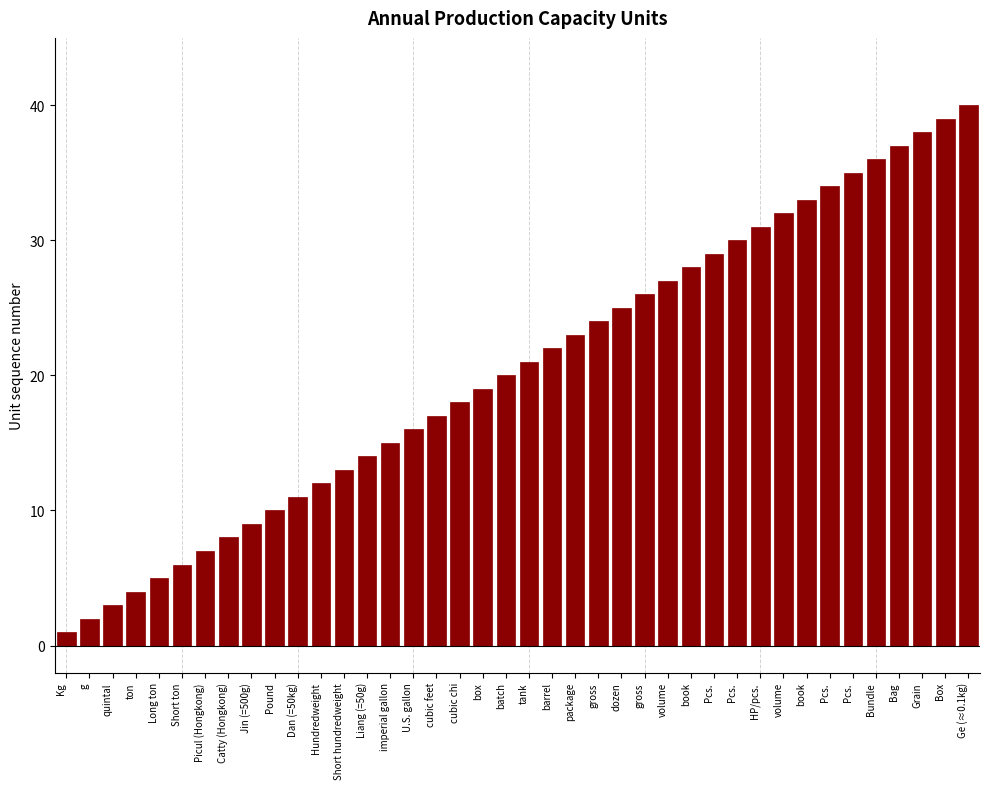

Does the chart contain any negative values?

No